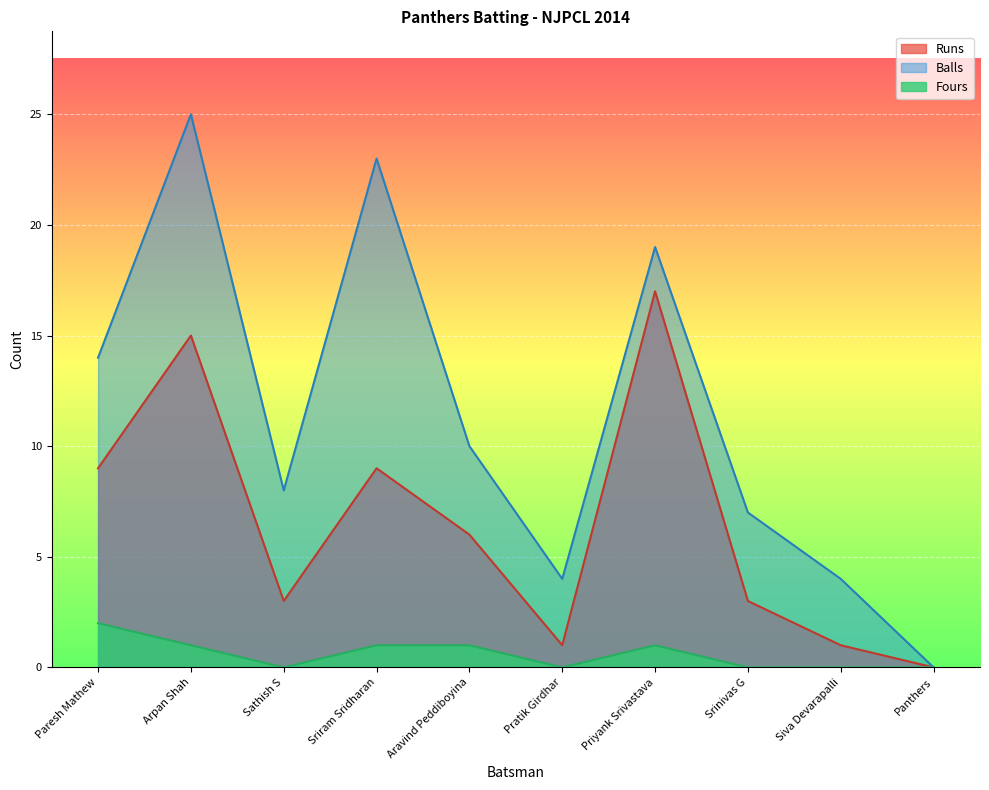

Rank the series by their maximum value, from lowest to highest.

Fours, Runs, Balls